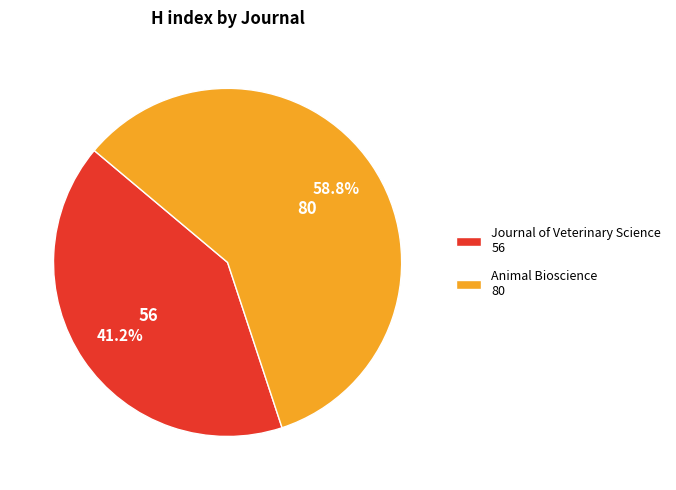

To the nearest percent, what is the average slice percentage?

50%